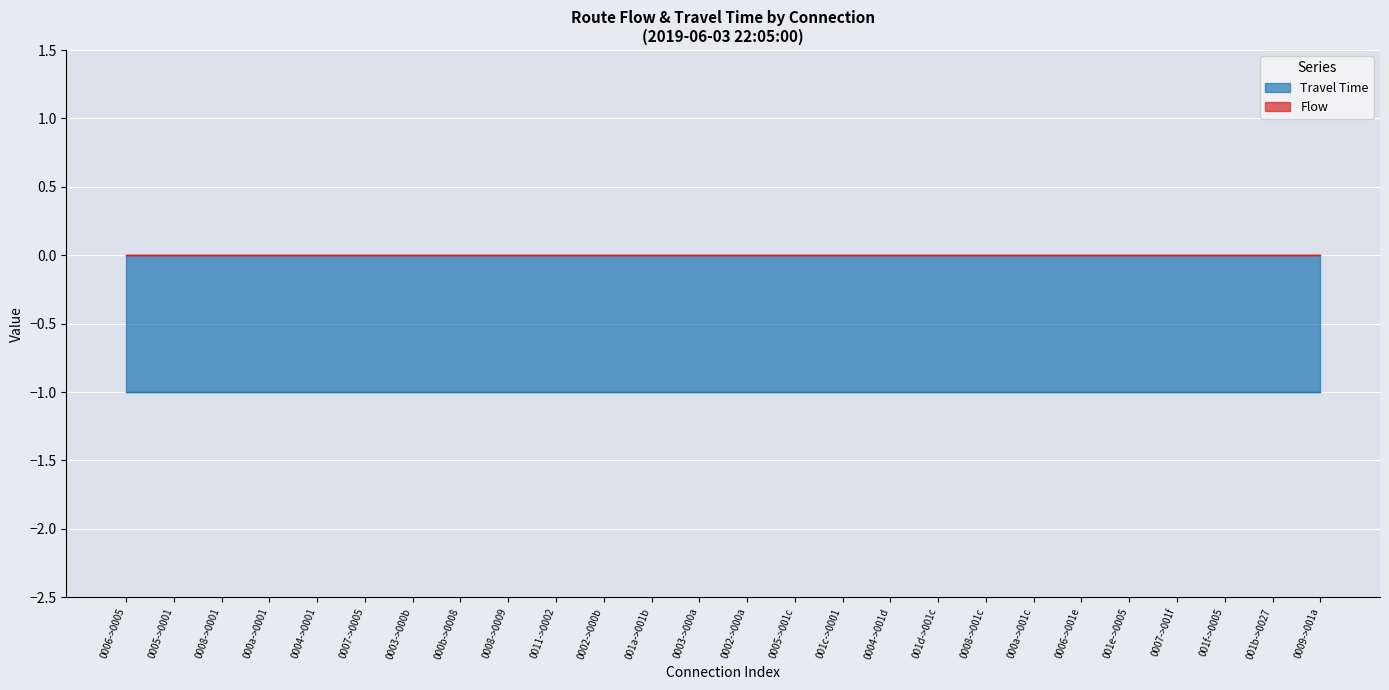

The Travel Time series shows -1 at 8. True or false?

True